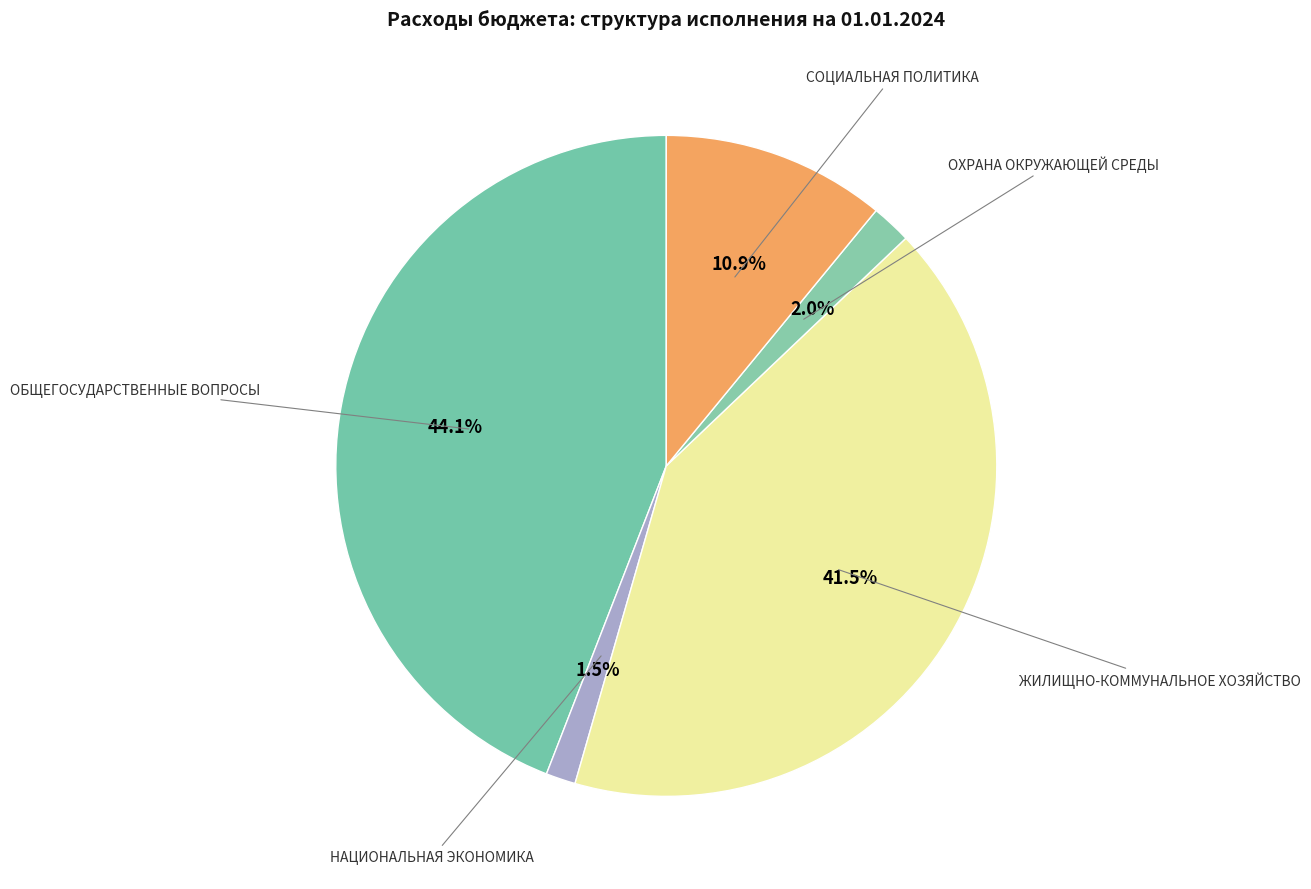

How many segments does this pie chart have?

5